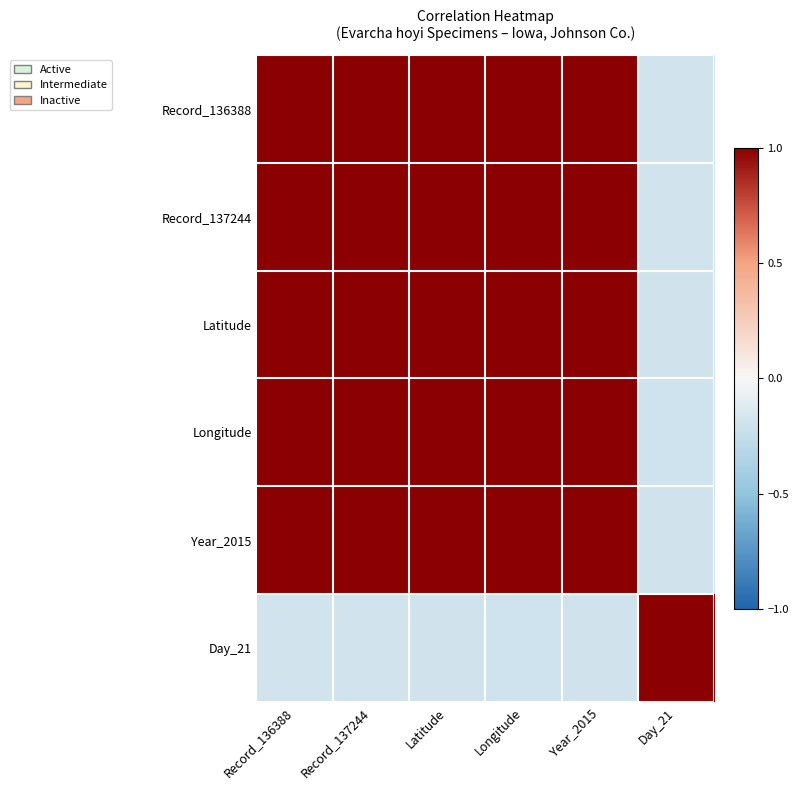

At Year_2015, list the series in order from largest to smallest.

Year_2015, Latitude, Longitude, Record_137244, Record_136388, Day_21